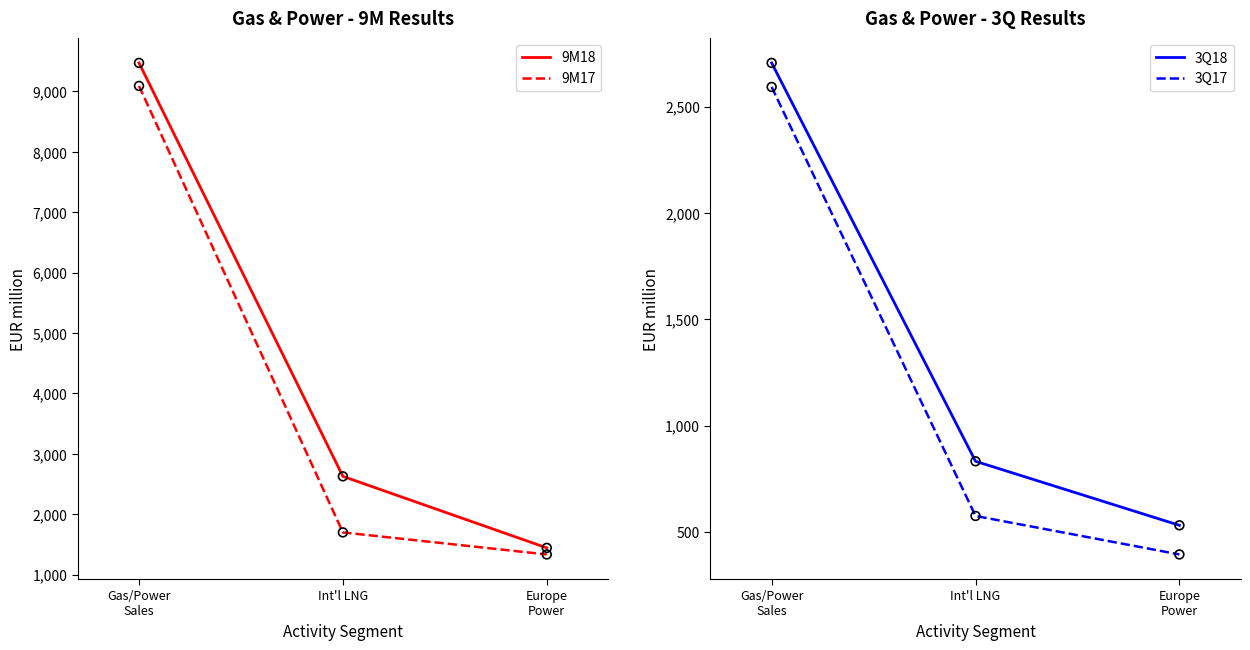

At which category is the sum across all series the highest?

Gas/Power
Sales